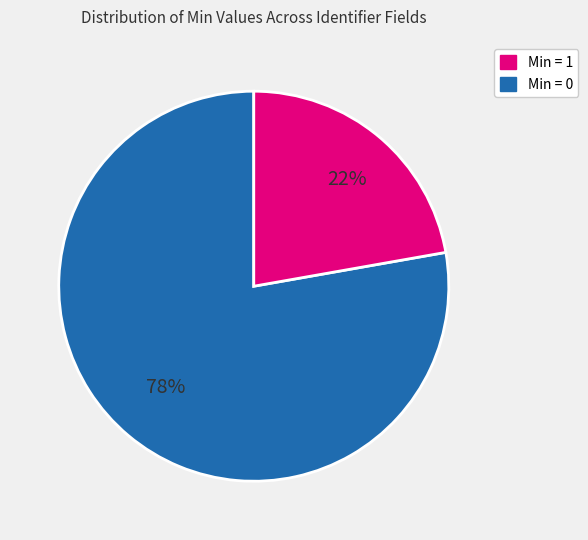

To the nearest percent, what is the average slice percentage?

50%